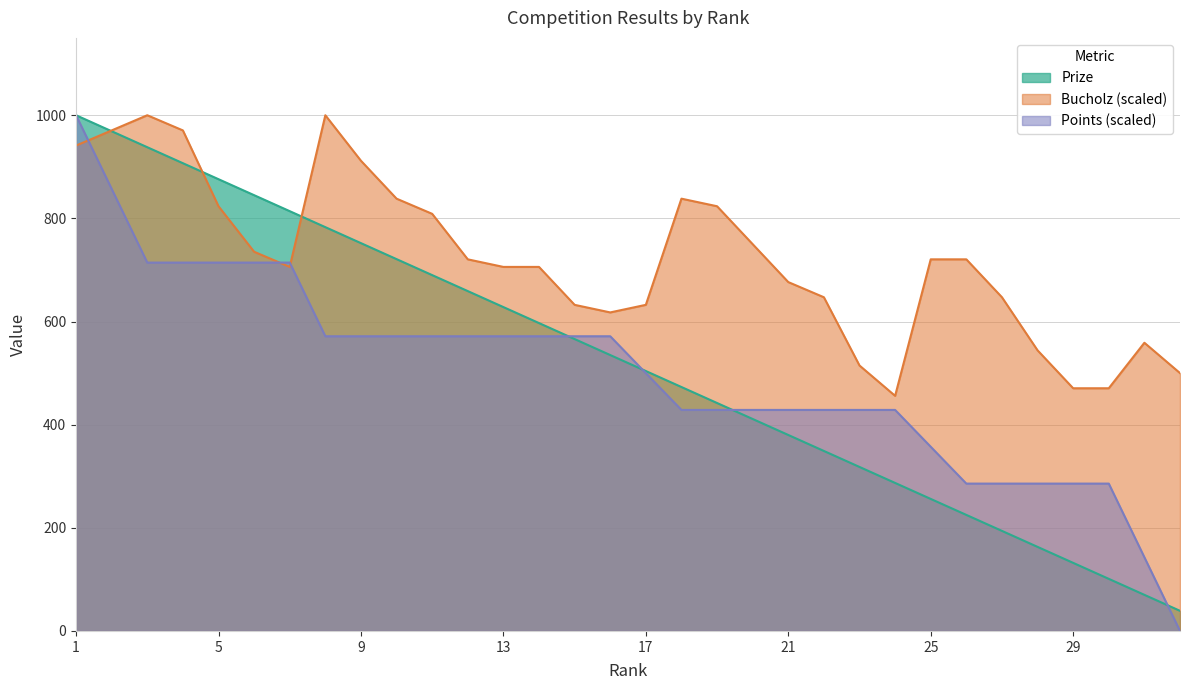

What are all the series names shown in the legend?

Prize, Bucholz (scaled), Points (scaled)